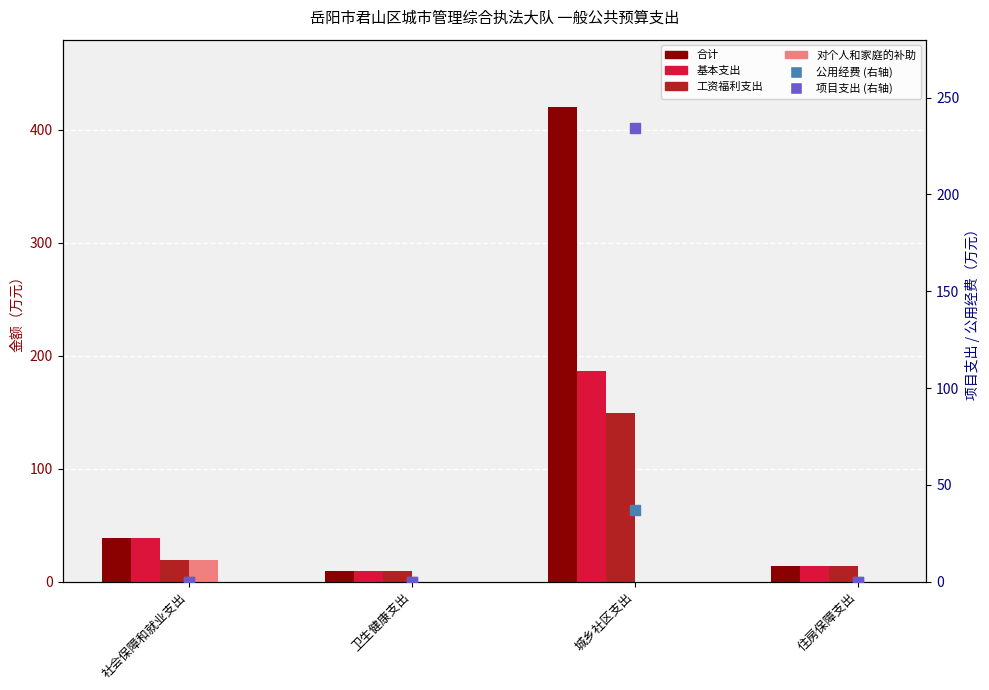

Which series contains the lowest Y value?

对个人和家庭的补助